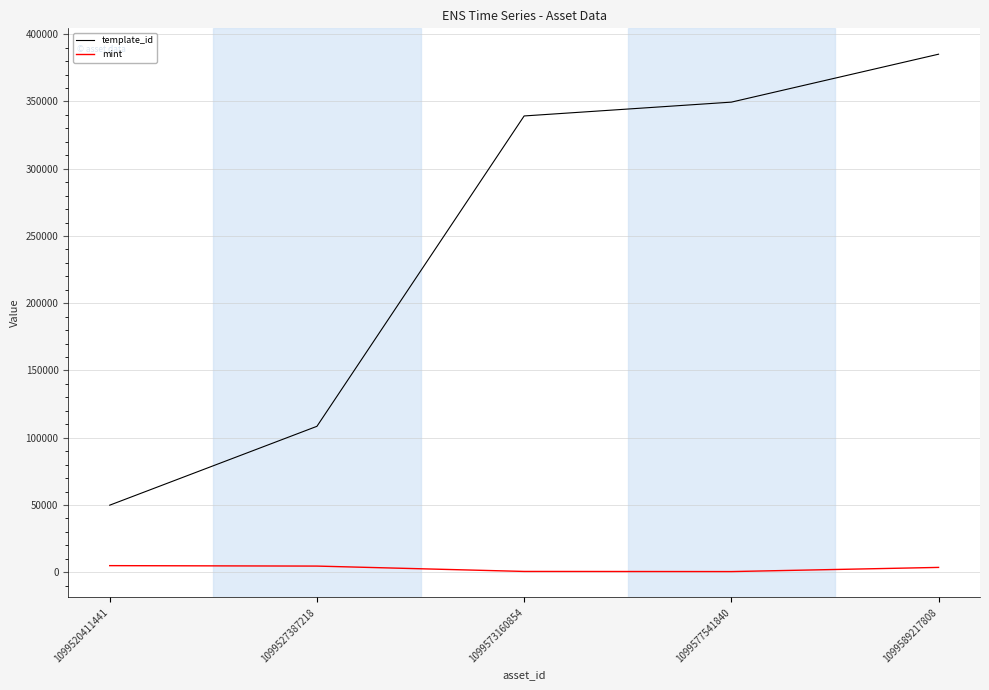

What is the approximate value of mint at 1099589217808, to the nearest 100?

3600